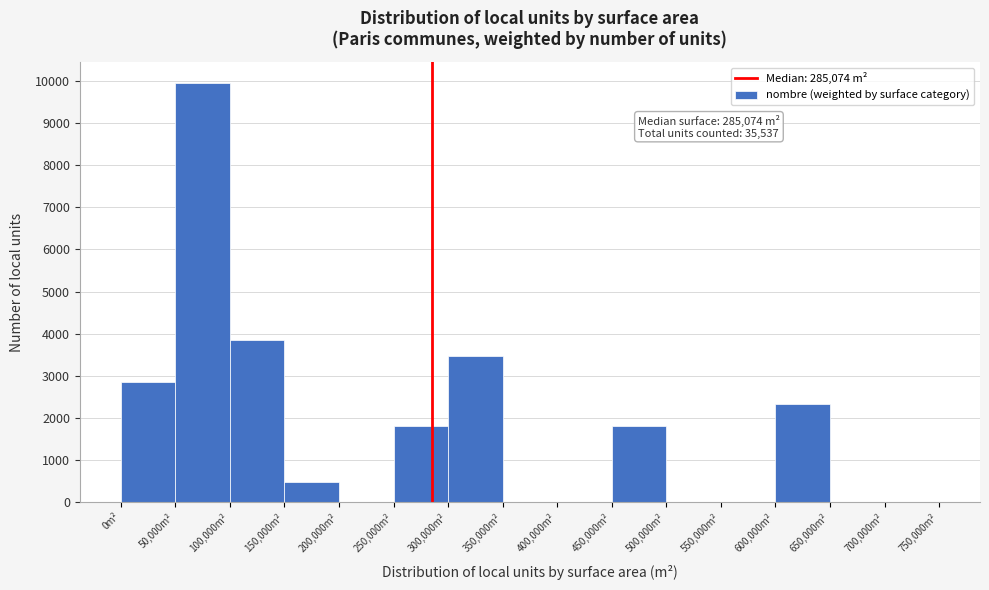

Which range on the x-axis has the tallest bar?

50000 to 100000